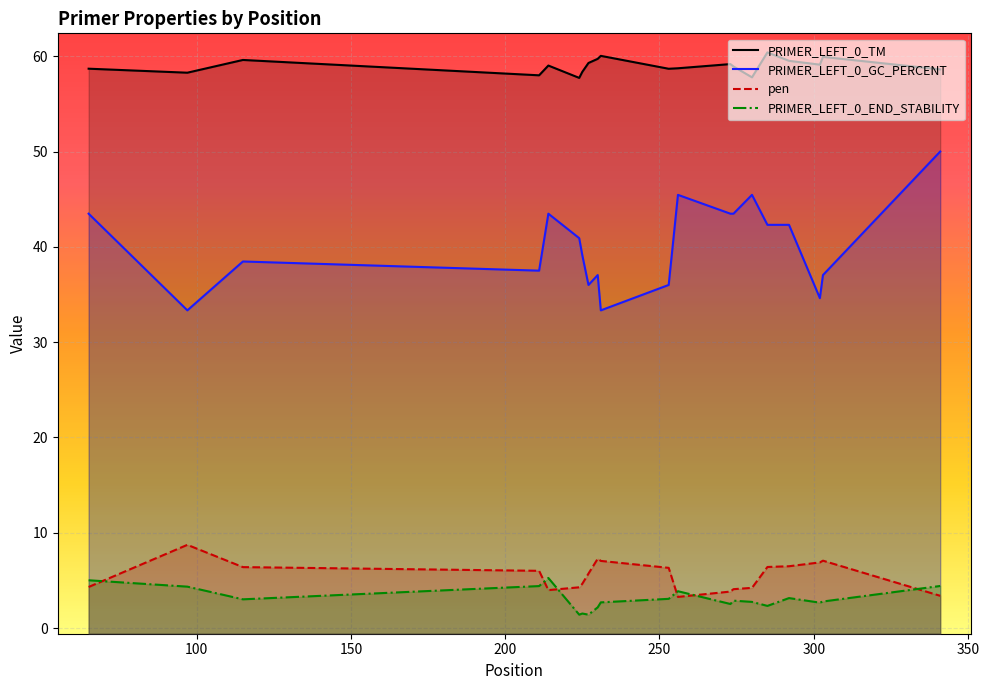

Between 341 and 273, which is larger?

273